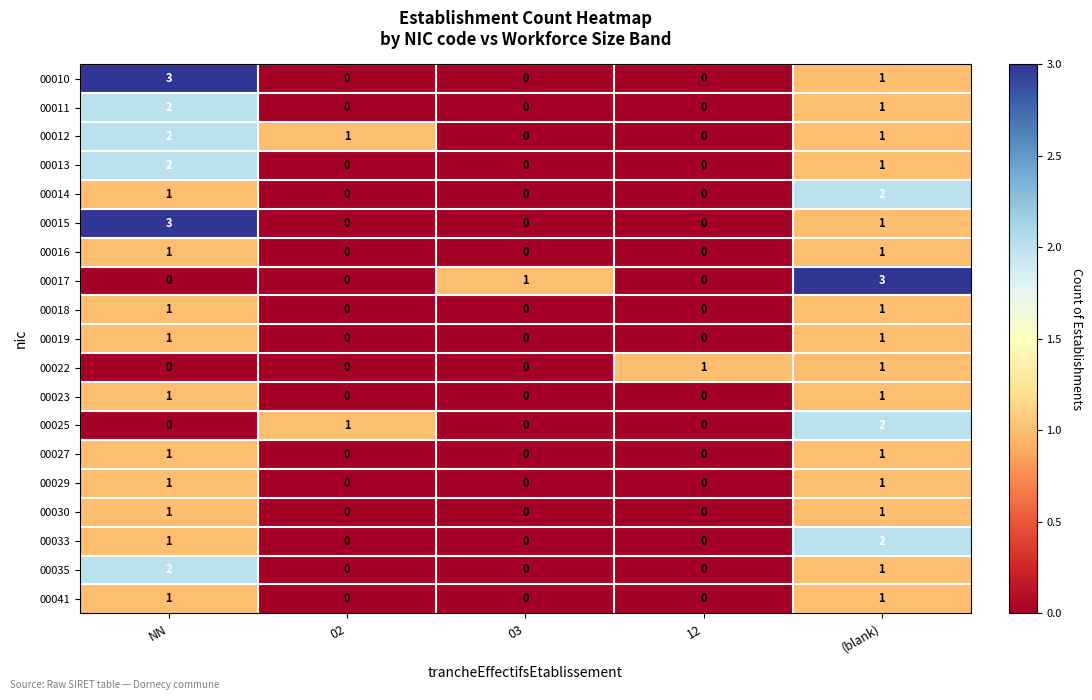

Which category has the highest value in the 00013 series?

NN